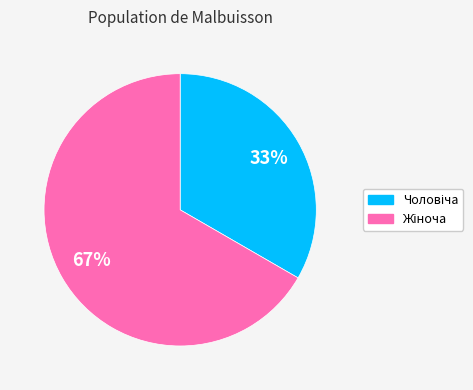

Is there a majority slice in this chart?

Yes